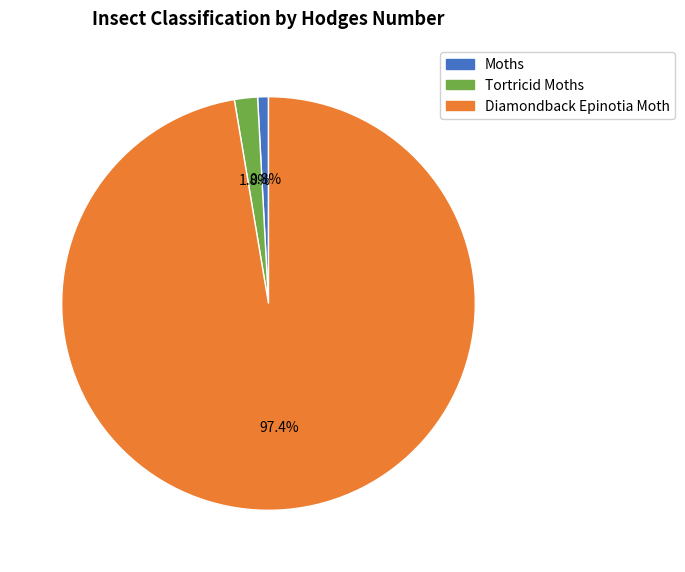

True or false: Diamondback Epinotia Moth accounts for 97% of the total.

True